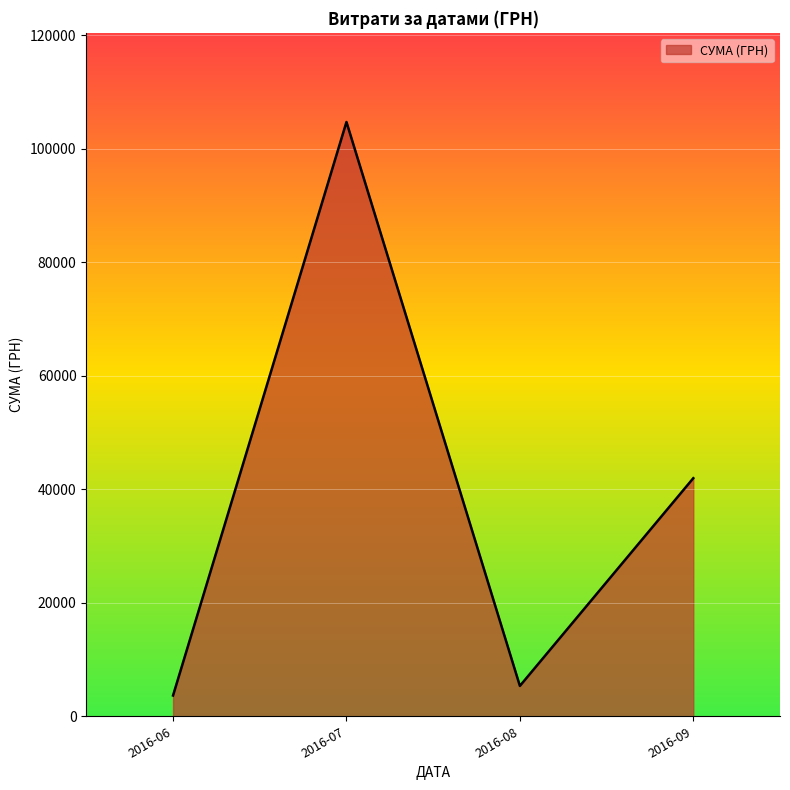

Is it true that the value at 2016-07 is 151305.7?

False